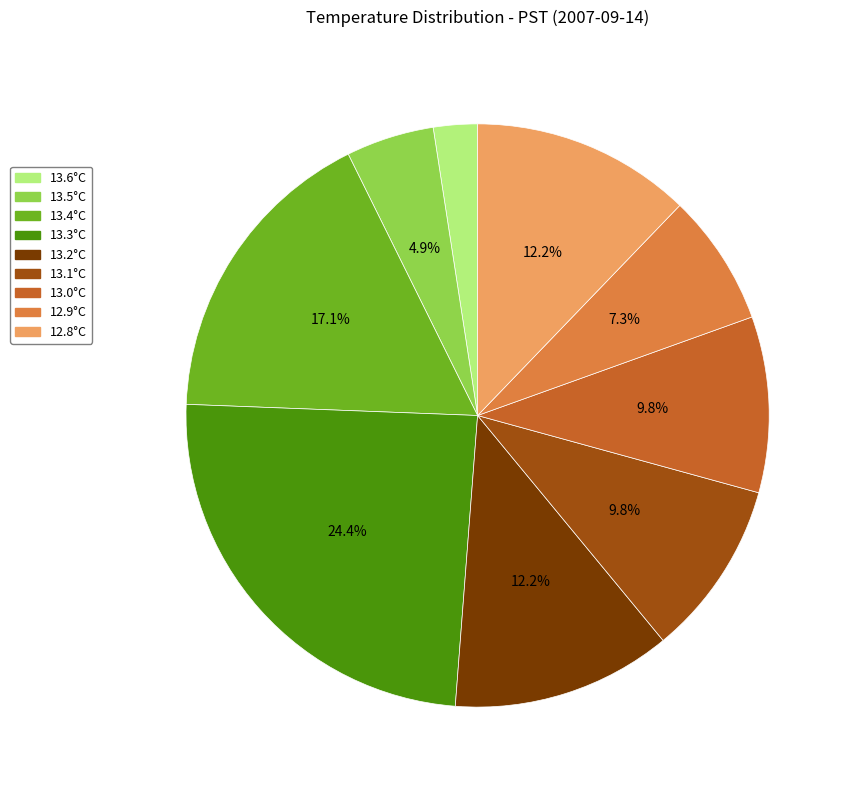

Between 13.4°C and 13.2°C, which is larger?

13.4°C